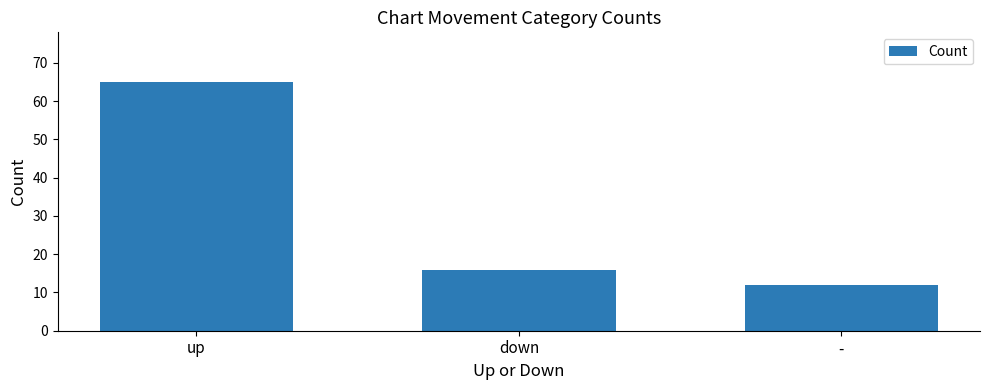

List the labels in order of value, largest first.

up, down, -